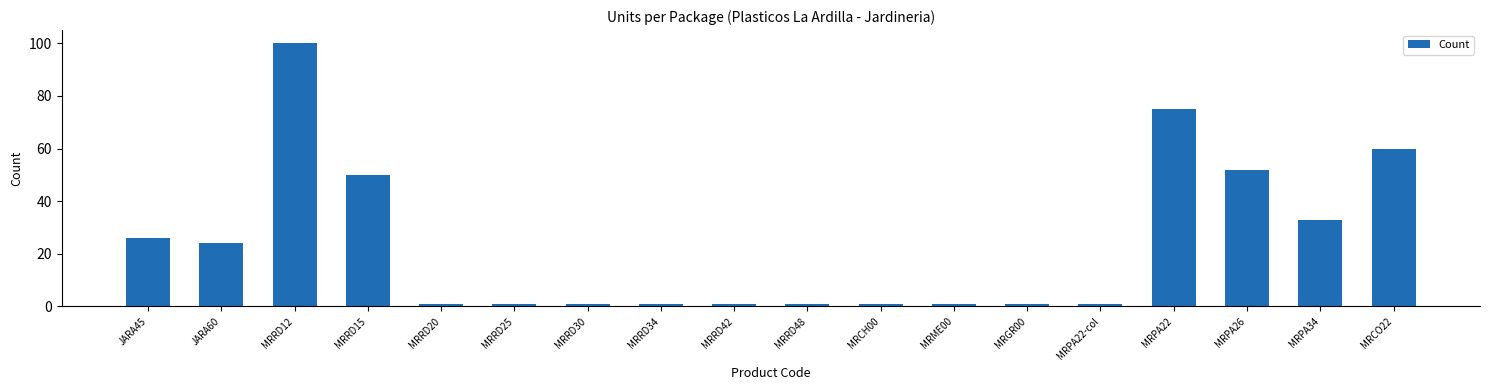

What is the value of the 3rd bar from the left?

100